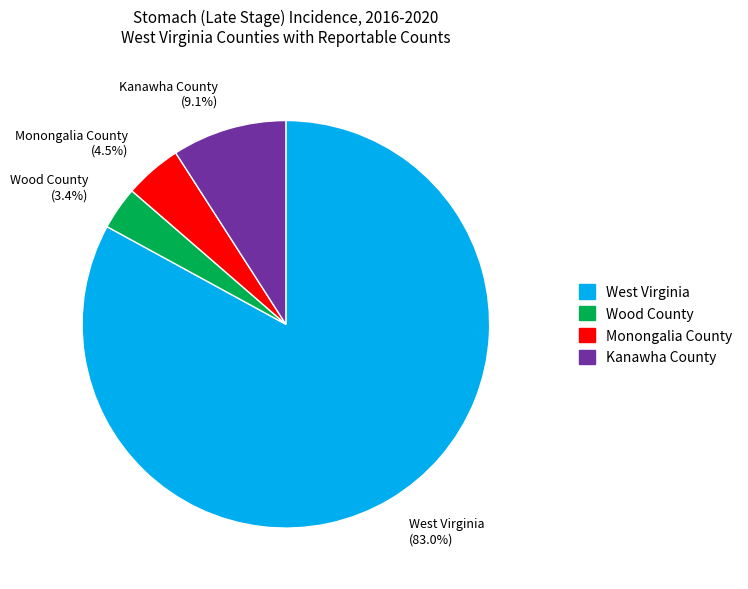

Count the number of slices in the pie.

4